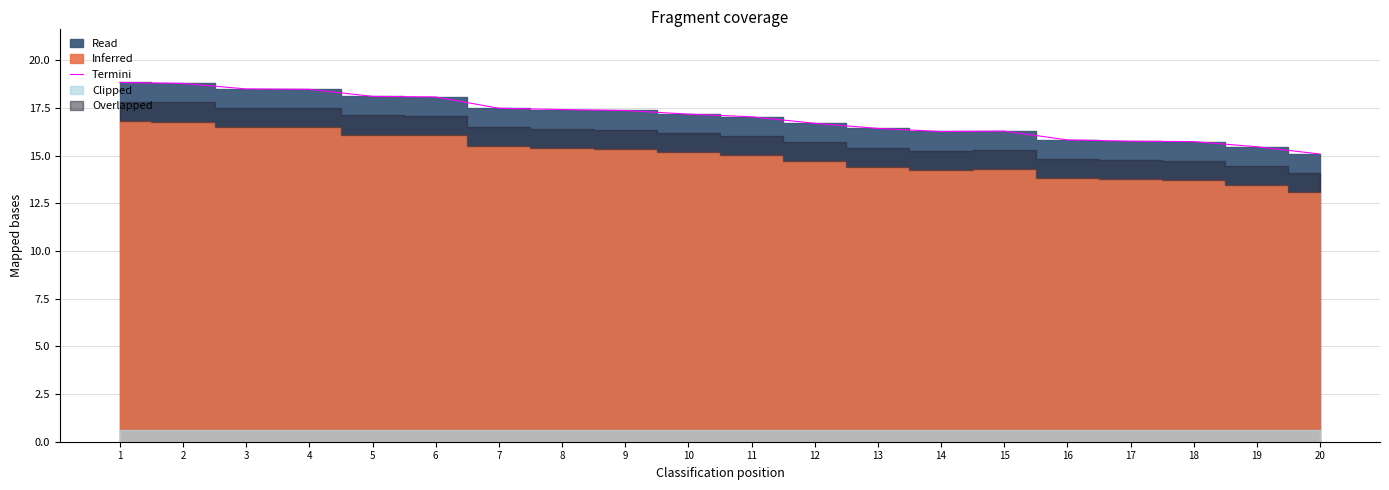

Reading right to left, what are all the values shown in this chart?

20=15.1	19=15.5	18=15.7	17=15.8	16=15.8	15=16.3	14=16.3	13=16.4	12=16.7	11=17.0	10=17.2	9=17.4	8=17.4	7=17.5	6=18.1	5=18.1	4=18.5	3=18.5	2=18.8	1=18.8